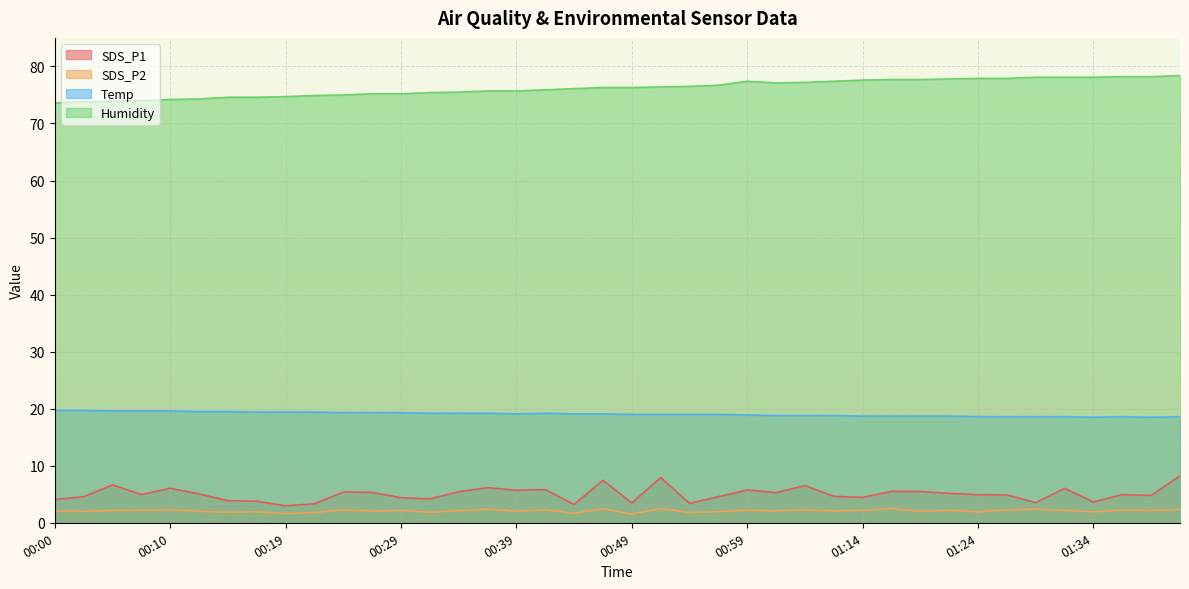

Reading left to right, what are all the values shown in this chart?

SDS_P1: 4.1	4.6	6.6	5.0	6.0	5.0	3.9	3.8	3.0	3.3	5.4	5.3	4.4	4.2	5.5	6.2	5.7	5.8	3.2	7.5	3.5	7.9	3.4	4.6	5.8	5.3	6.5	4.6	4.5	5.5	5.5	5.2	4.9	4.9	3.5	6.0	3.6	4.9	4.8	8.2
SDS_P2: 2.1	2.0	2.1	2.2	2.3	2.0	1.8	1.9	1.6	1.8	2.3	2.0	2.1	1.8	2.1	2.4	2.0	2.3	1.6	2.5	1.6	2.5	1.8	1.9	2.2	2.1	2.3	2.1	2.2	2.5	2.0	2.2	1.9	2.2	2.4	2.2	1.9	2.2	2.2	2.3
Temp: 19.7	19.7	19.6	19.6	19.6	19.5	19.5	19.4	19.4	19.4	19.3	19.3	19.3	19.2	19.2	19.2	19.1	19.2	19.1	19.1	19.0	19.0	19.0	19.0	18.9	18.8	18.8	18.8	18.7	18.7	18.7	18.7	18.6	18.6	18.6	18.6	18.5	18.6	18.5	18.6
Humidity: 73.6	73.8	73.9	74.0	74.2	74.3	74.6	74.6	74.7	74.9	75.0	75.2	75.2	75.4	75.5	75.7	75.7	75.9	76.1	76.3	76.3	76.4	76.5	76.7	77.4	77.1	77.2	77.4	77.6	77.7	77.7	77.8	77.9	77.9	78.1	78.1	78.1	78.2	78.2	78.4